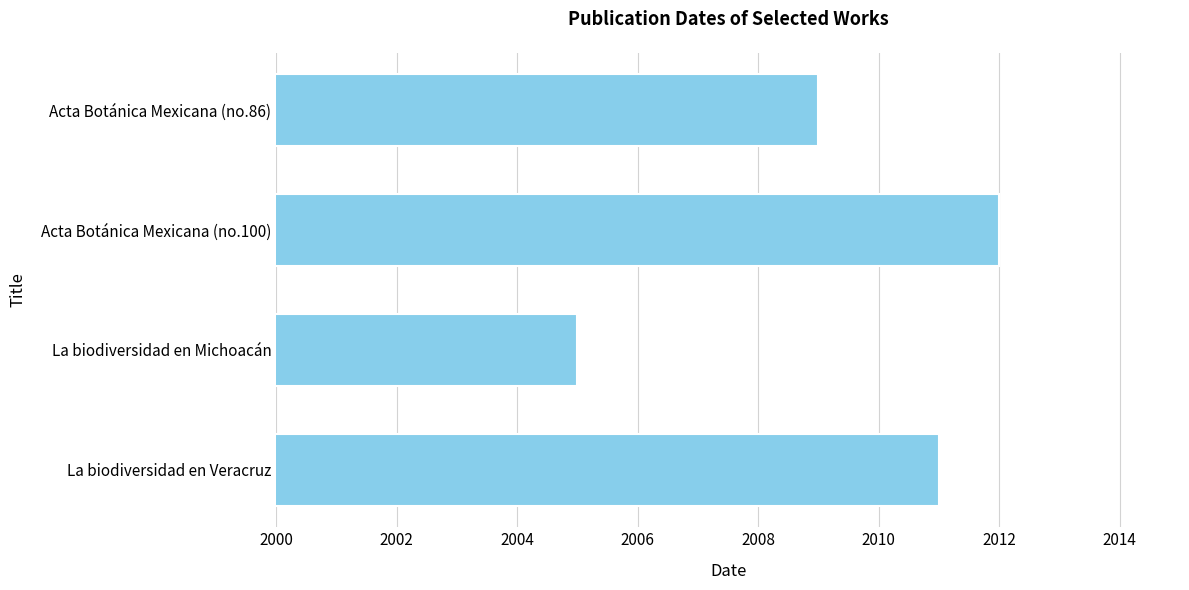

Between Acta Botánica Mexicana (no.86) and La biodiversidad en Veracruz, which is larger?

La biodiversidad en Veracruz